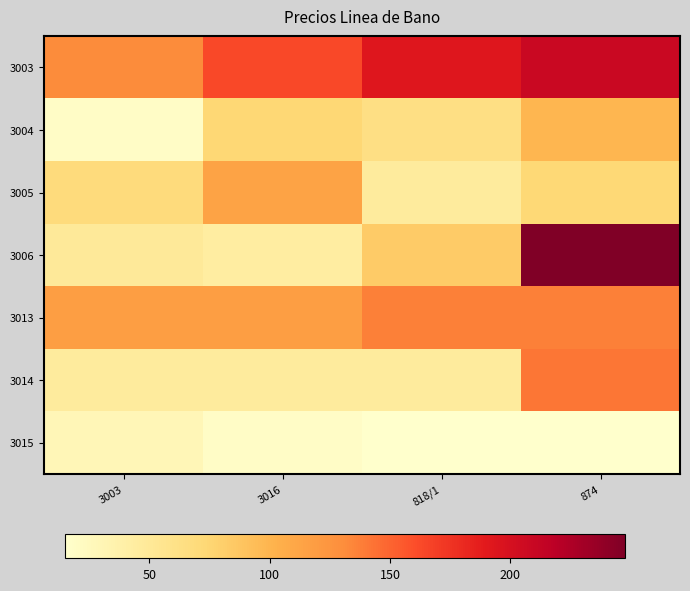

How many series are shown in this chart?

7